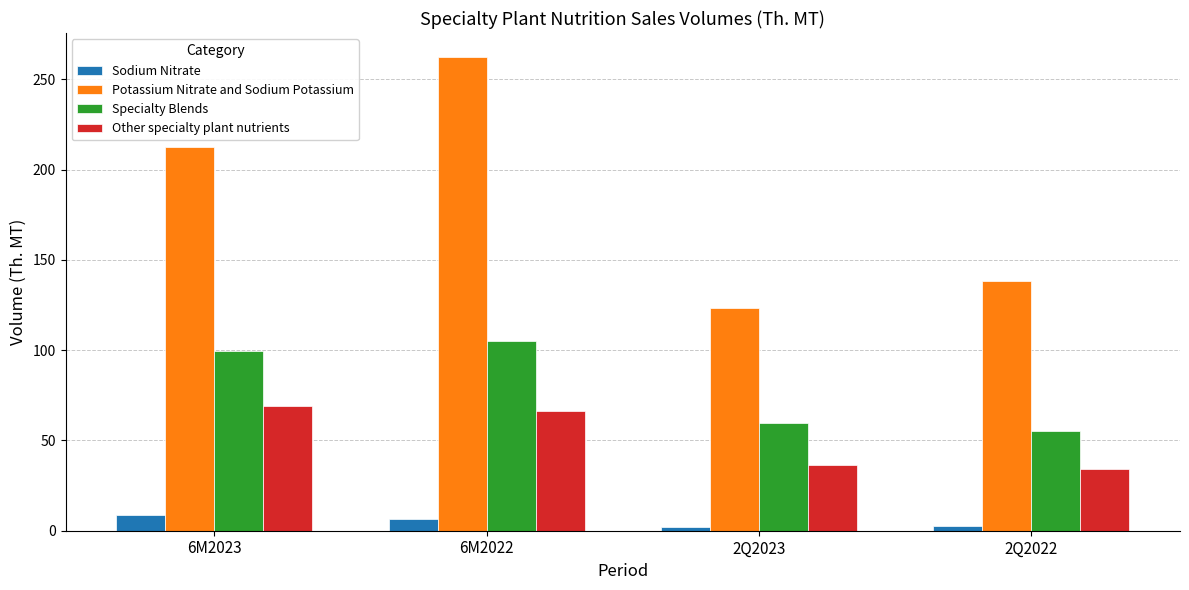

Which series changed the most between 6M2022 and 2Q2023?

Potassium Nitrate and Sodium Potassium